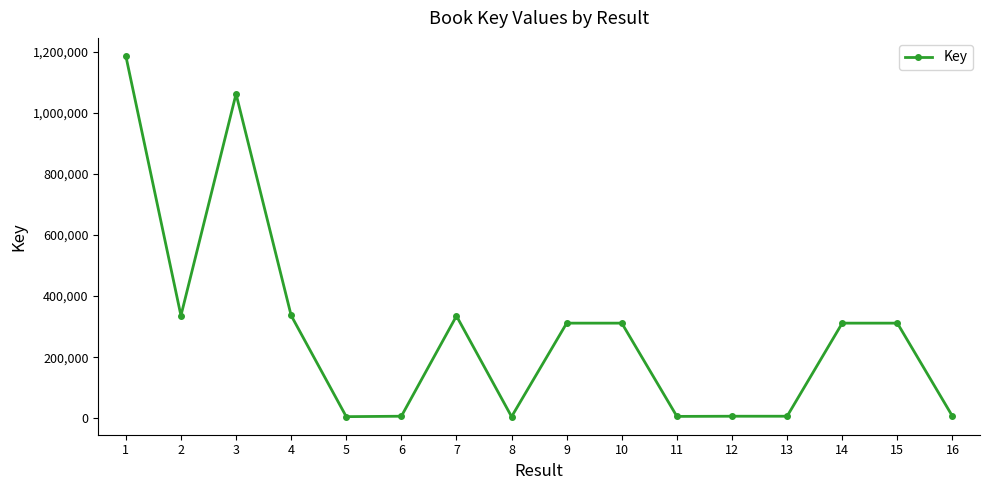

Is it true that the value at 14 is 311315?

True